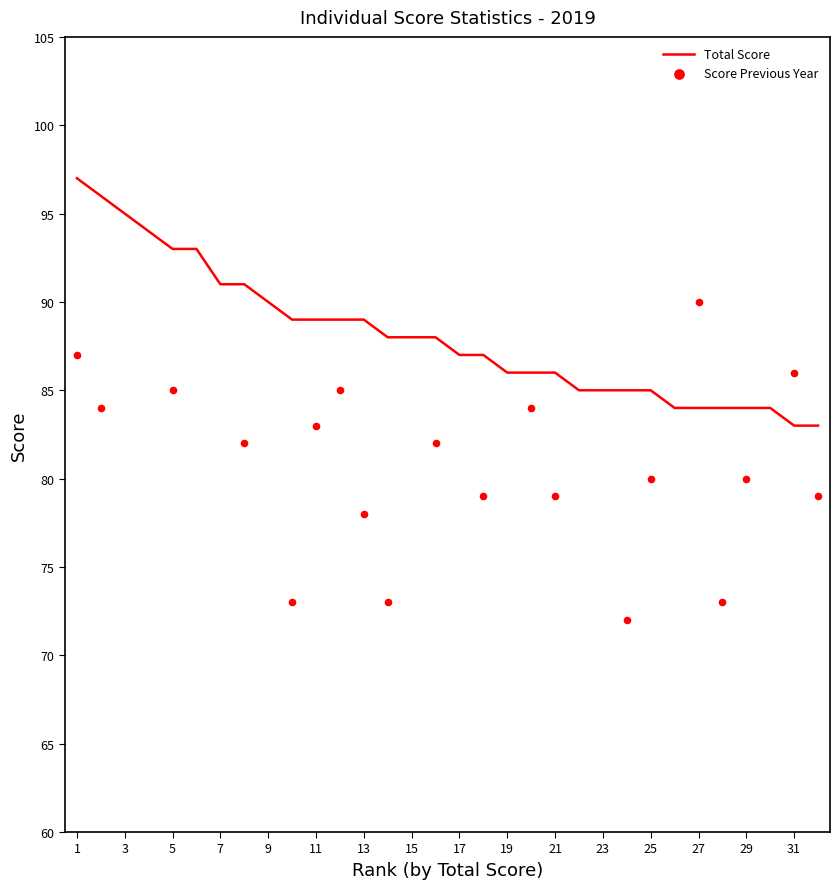

What is the highest value of the Total Score series?

97